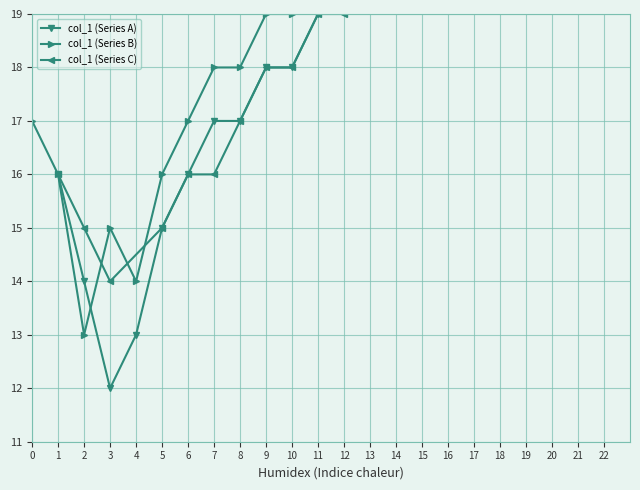

The col_1 (Series B) series shows 27 at 3. True or false?

False